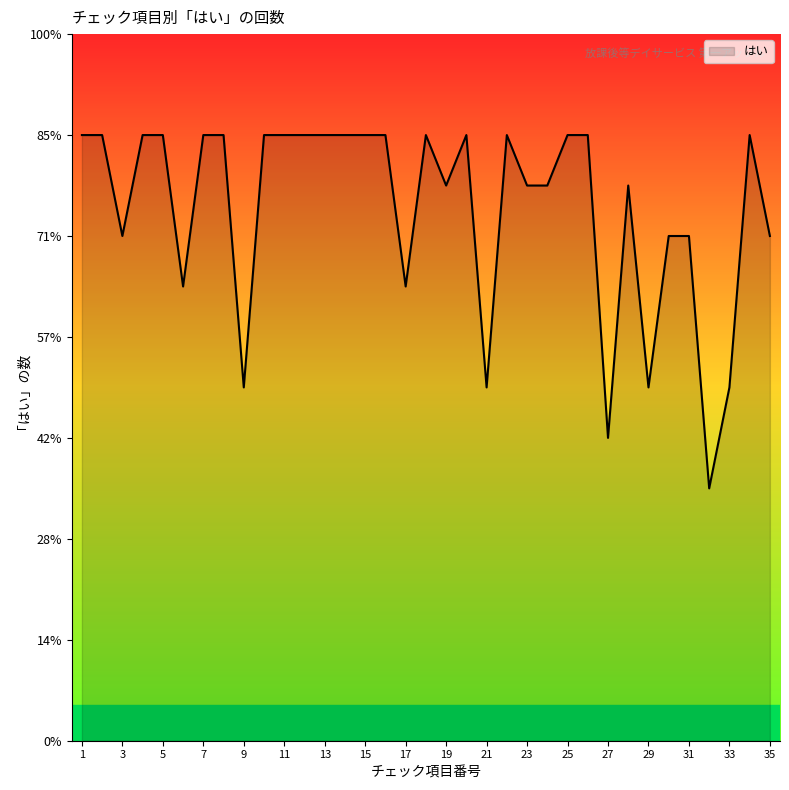

Is this an area chart (filled region under the line)?

Yes